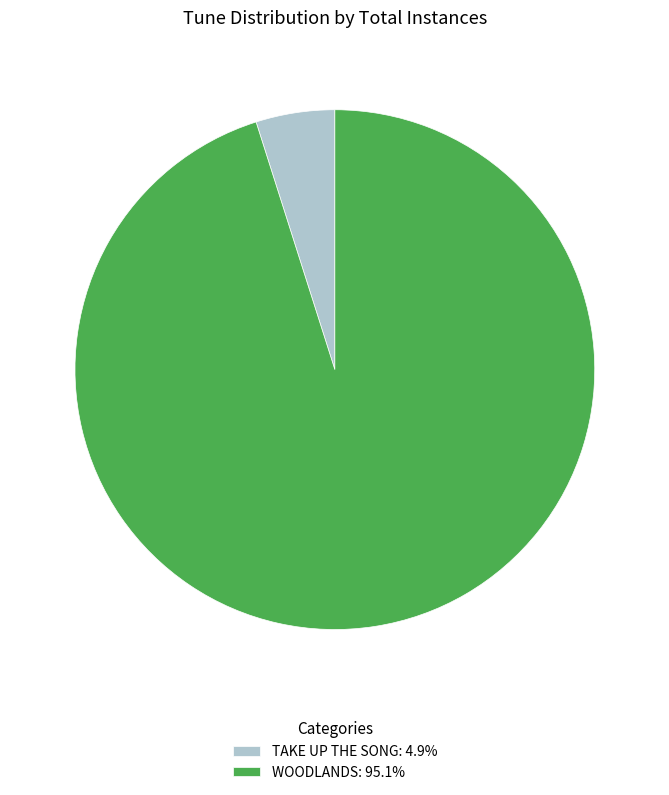

Between TAKE UP THE SONG and WOODLANDS, which is larger?

WOODLANDS